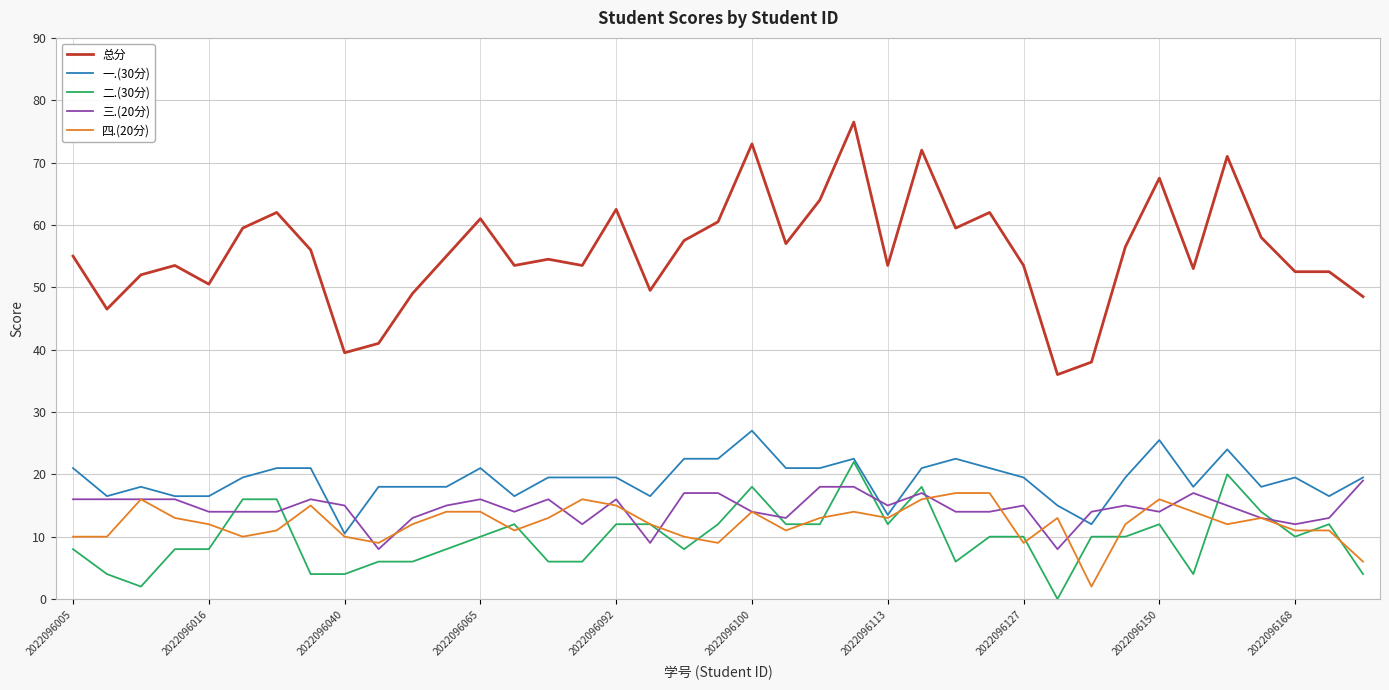

Reading left to right, extract all data points from this chart.

总分: 55.0	46.5	52.0	53.5	50.5	59.5	62.0	56.0	39.5	41.0	49.0	55.0	61.0	53.5	54.5	53.5	62.5	49.5	57.5	60.5	73.0	57.0	64.0	76.5	53.5	72.0	59.5	62.0	53.5	36.0	38.0	56.5	67.5	53.0	71.0	58.0	52.5	52.5	48.5
一.(30分): 21.0	16.5	18.0	16.5	16.5	19.5	21.0	21.0	10.5	18.0	18.0	18.0	21.0	16.5	19.5	19.5	19.5	16.5	22.5	22.5	27.0	21.0	21.0	22.5	13.5	21.0	22.5	21.0	19.5	15.0	12.0	19.5	25.5	18.0	24.0	18.0	19.5	16.5	19.5
二.(30分): 8.0	4.0	2.0	8.0	8.0	16.0	16.0	4.0	4.0	6.0	6.0	8.0	10.0	12.0	6.0	6.0	12.0	12.0	8.0	12.0	18.0	12.0	12.0	22.0	12.0	18.0	6.0	10.0	10.0	0.0	10.0	10.0	12.0	4.0	20.0	14.0	10.0	12.0	4.0
三.(20分): 16.0	16.0	16.0	16.0	14.0	14.0	14.0	16.0	15.0	8.0	13.0	15.0	16.0	14.0	16.0	12.0	16.0	9.0	17.0	17.0	14.0	13.0	18.0	18.0	15.0	17.0	14.0	14.0	15.0	8.0	14.0	15.0	14.0	17.0	15.0	13.0	12.0	13.0	19.0
四.(20分): 10.0	10.0	16.0	13.0	12.0	10.0	11.0	15.0	10.0	9.0	12.0	14.0	14.0	11.0	13.0	16.0	15.0	12.0	10.0	9.0	14.0	11.0	13.0	14.0	13.0	16.0	17.0	17.0	9.0	13.0	2.0	12.0	16.0	14.0	12.0	13.0	11.0	11.0	6.0